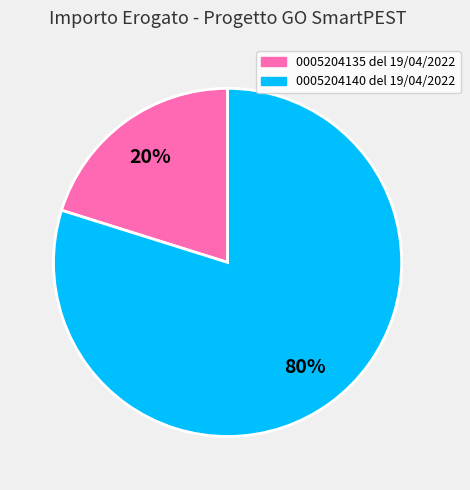

Does 0005204135 del 19/04/2022 account for over 50% of the chart?

No